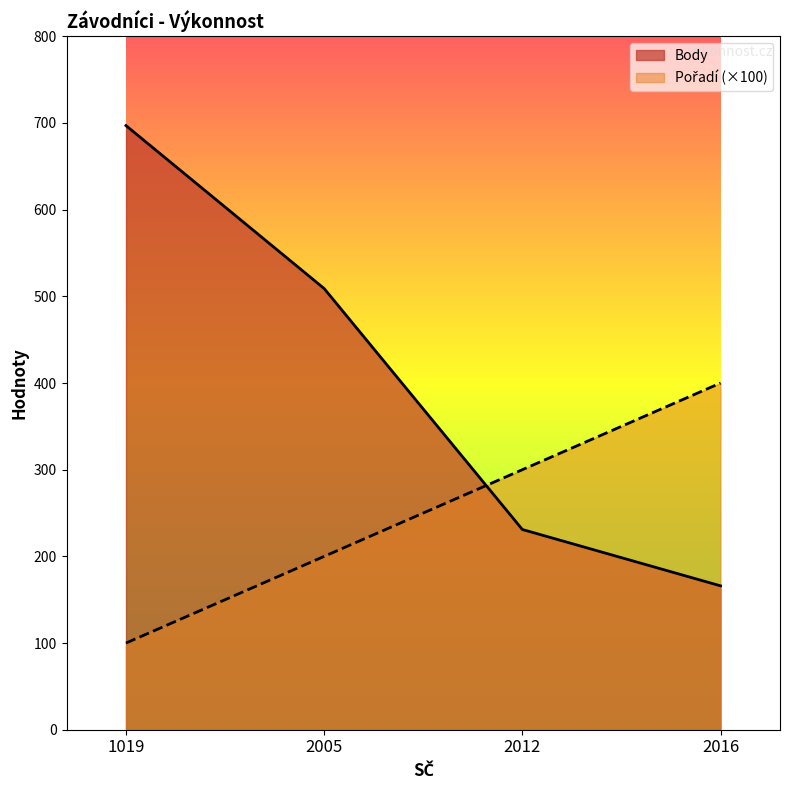

How many data points in Body are above 509?

1